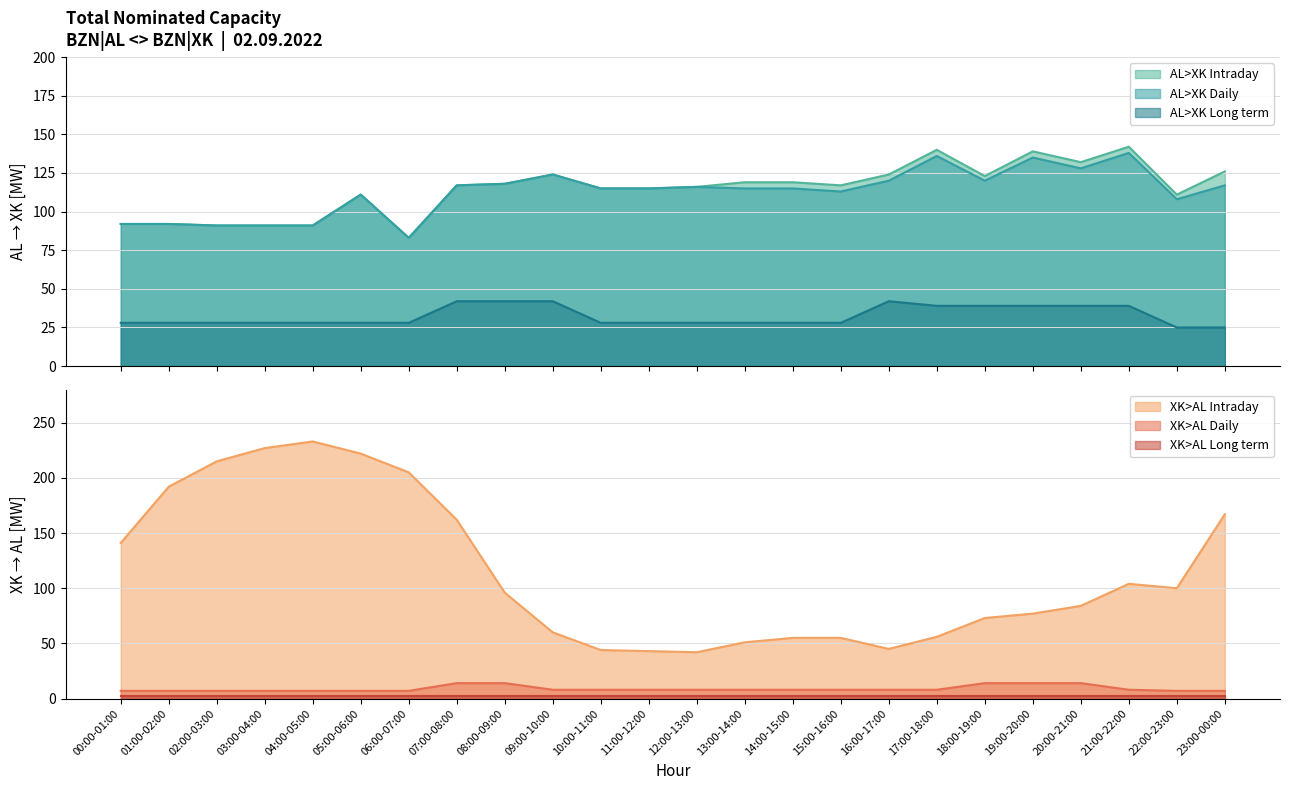

At which category does the chart reach its peak across all series?

04:00-05:00